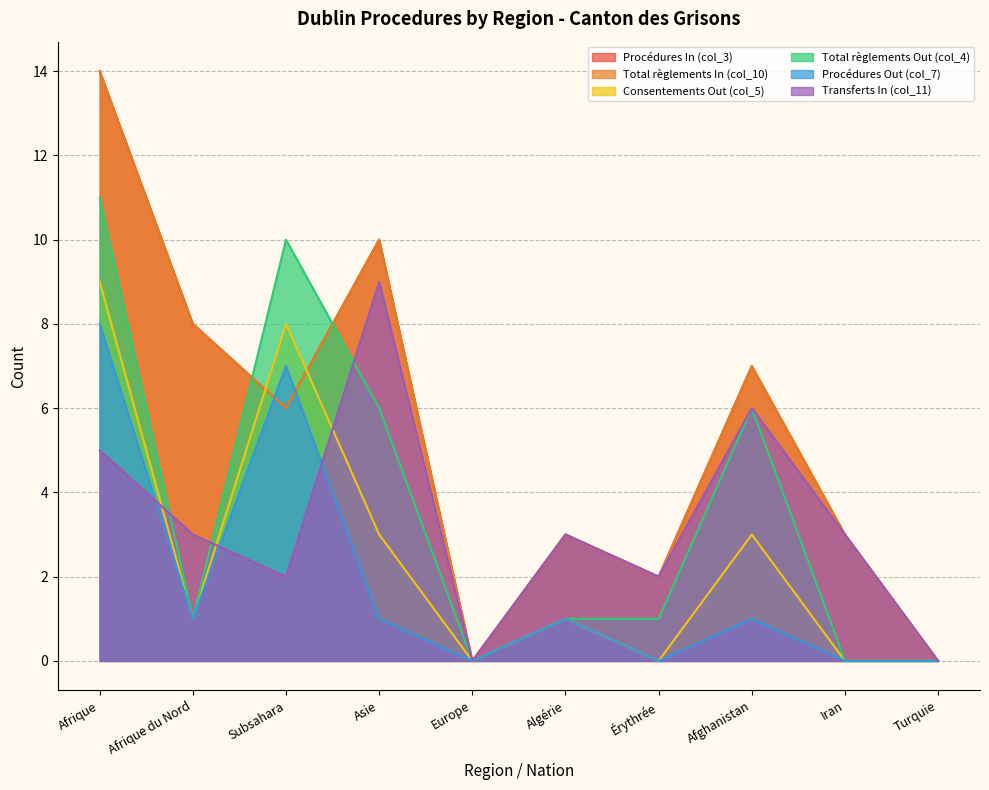

Read the Procédures Out (col_7) value at Asie.

1